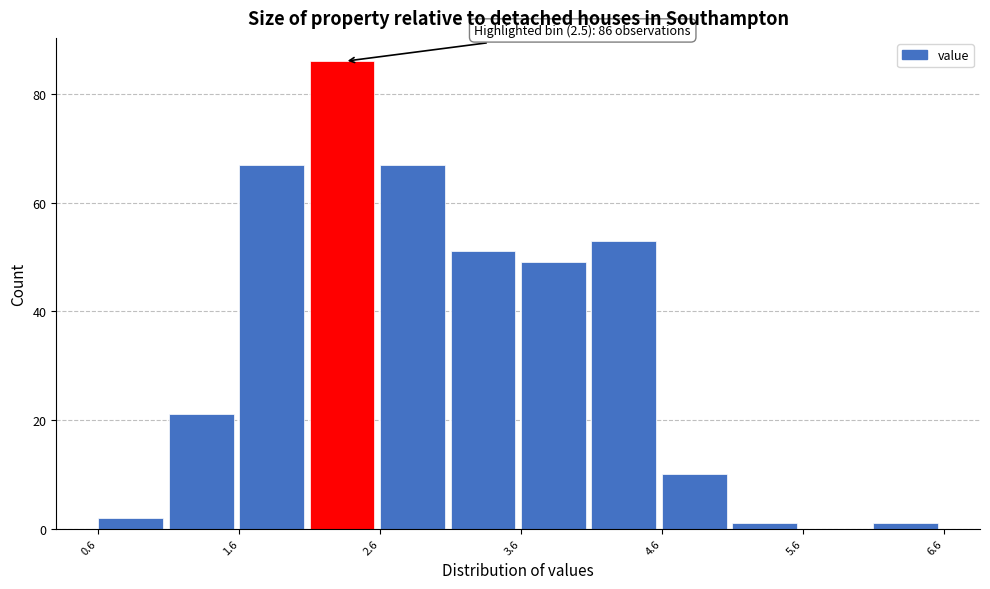

Which range on the x-axis has the tallest bar?

2.13 to 2.63